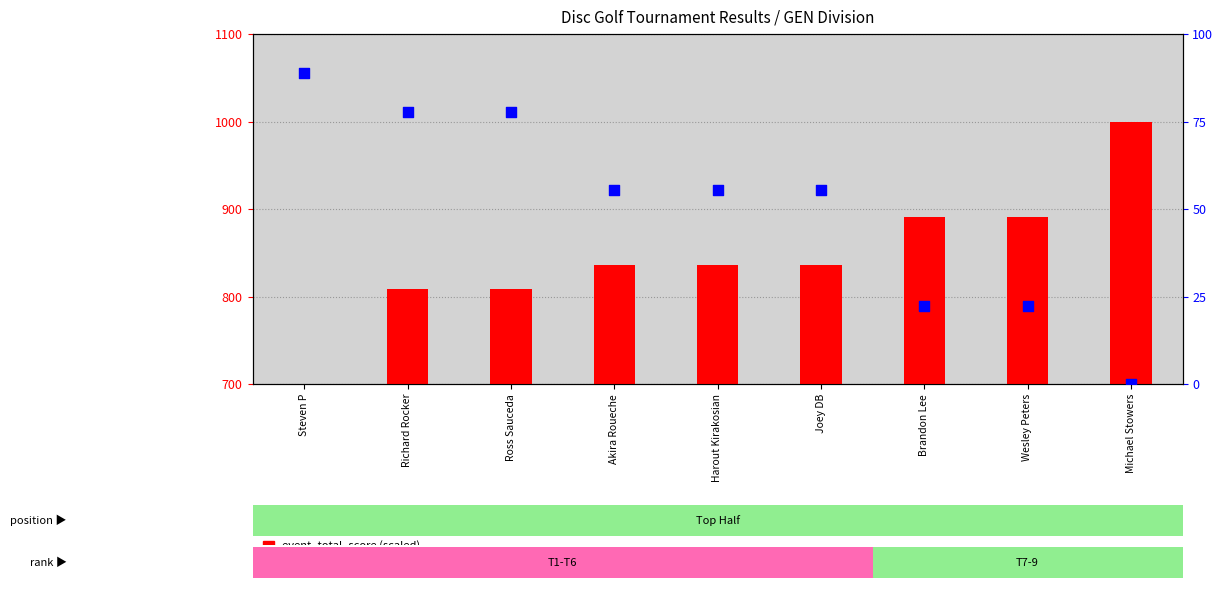

What are all the series names shown in the legend?

event_total_score, percentile rank within the sample